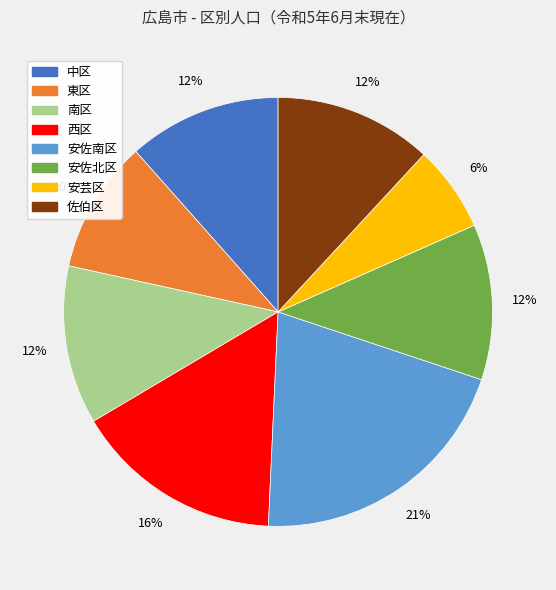

Which category has the biggest portion of the pie?

安佐南区